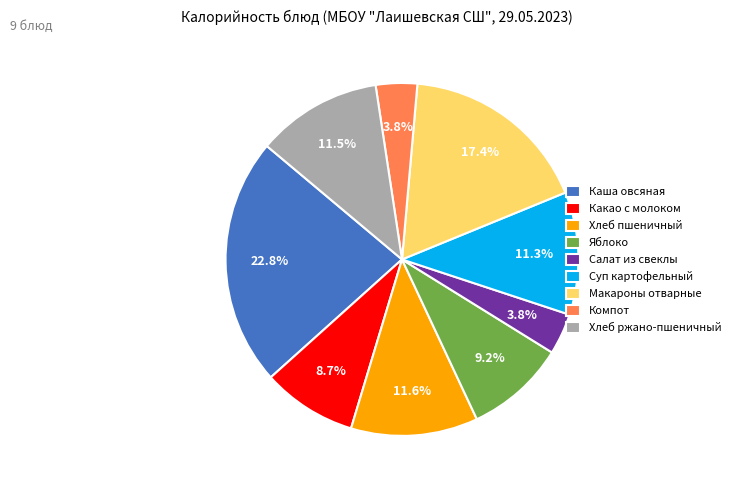

How much of the chart is everything except Яблоко?

90.8%